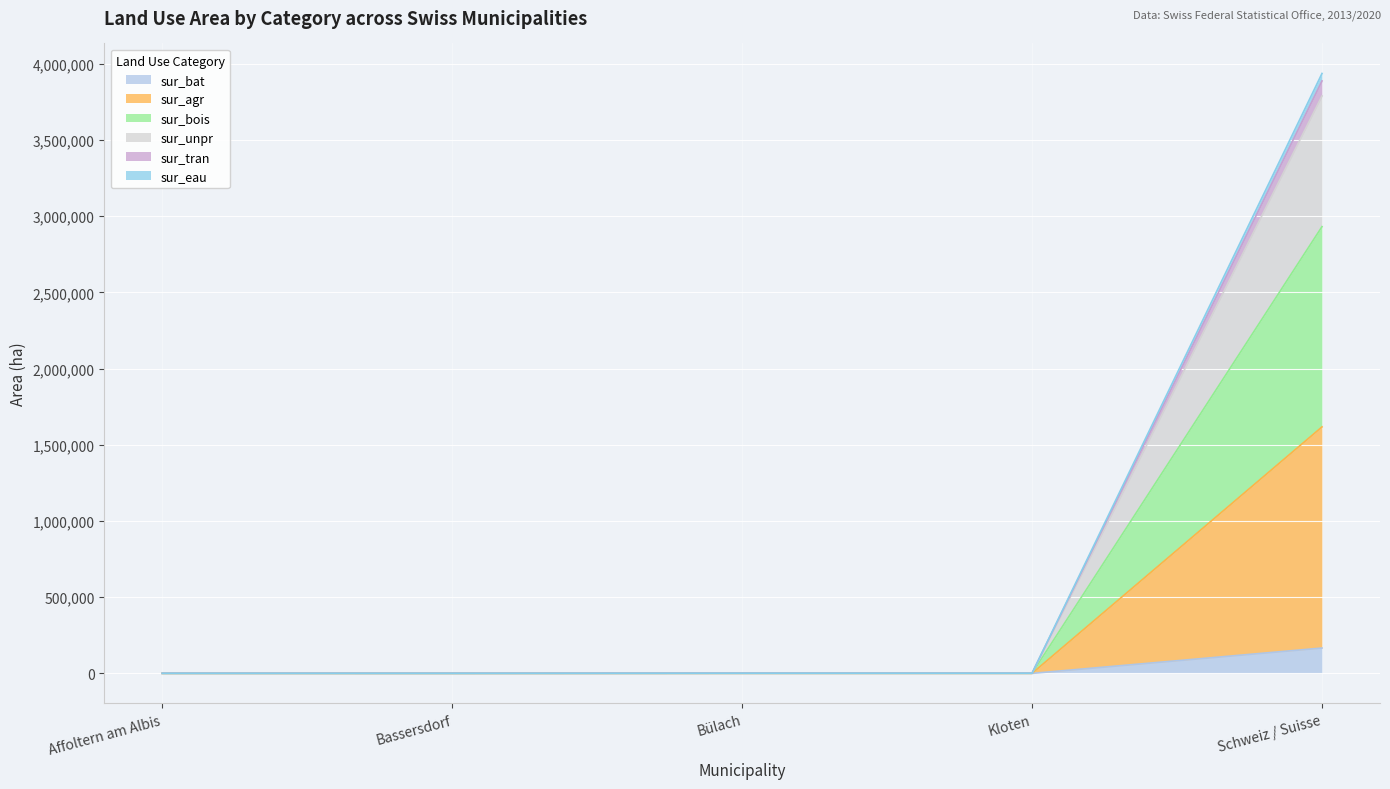

Which series changed the most between Bassersdorf and Kloten?

sur_eau